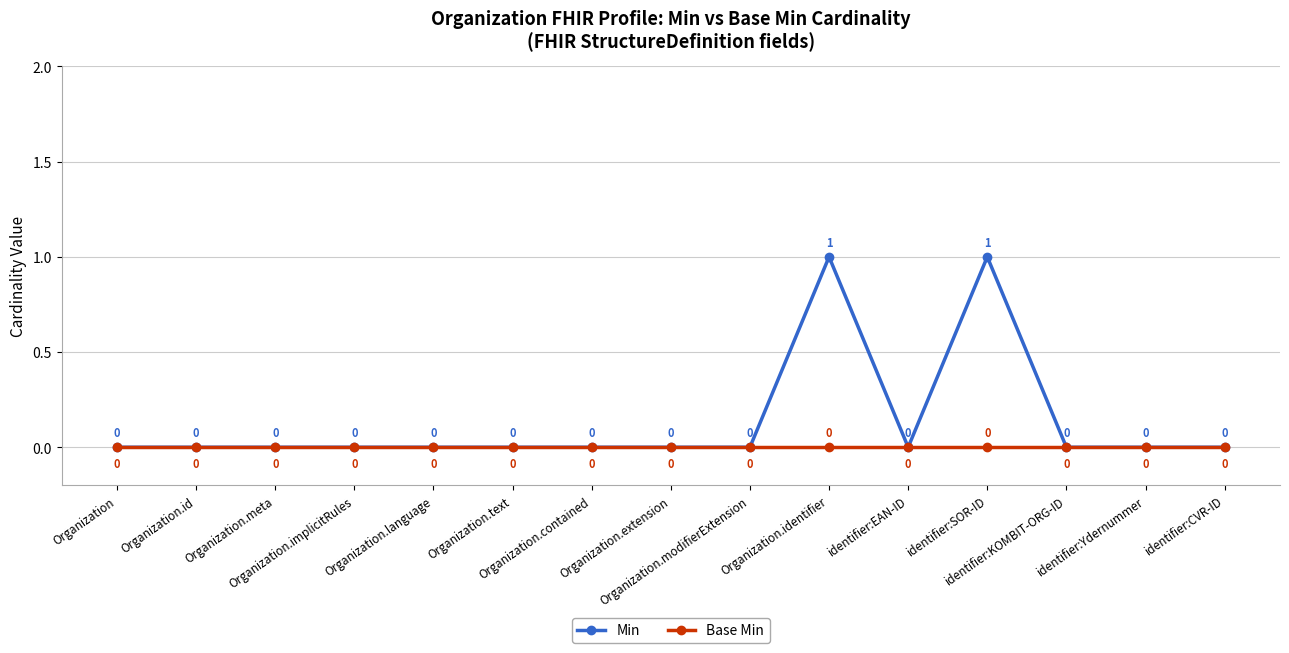

How many Min values are between 0 and 1?

15